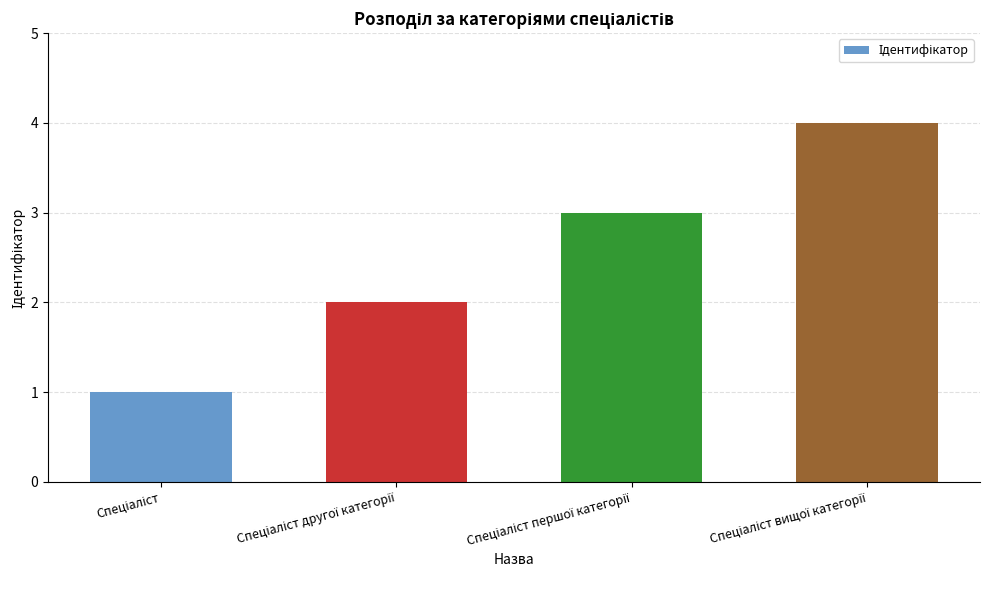

What is the difference between the maximum and minimum values?

3